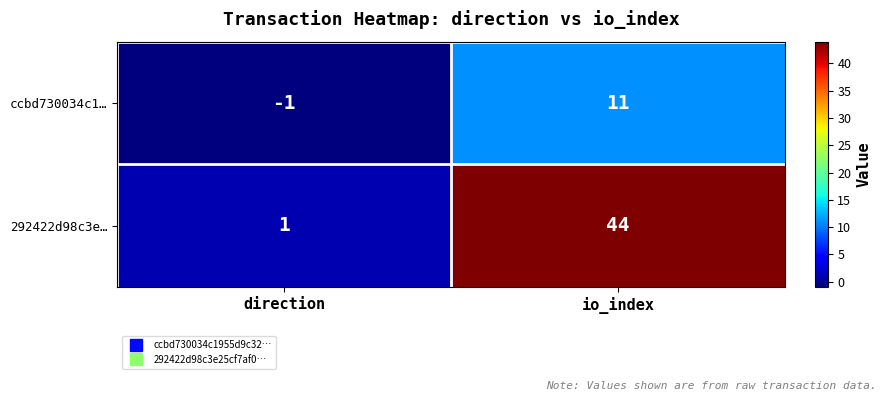

What is the difference between the ccbd730034c1… values at io_index and direction?

12